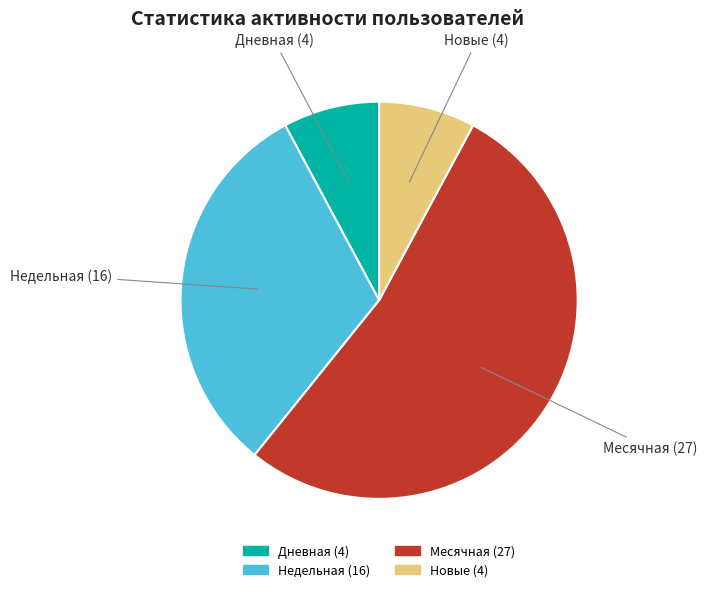

How many segments does this pie chart have?

4